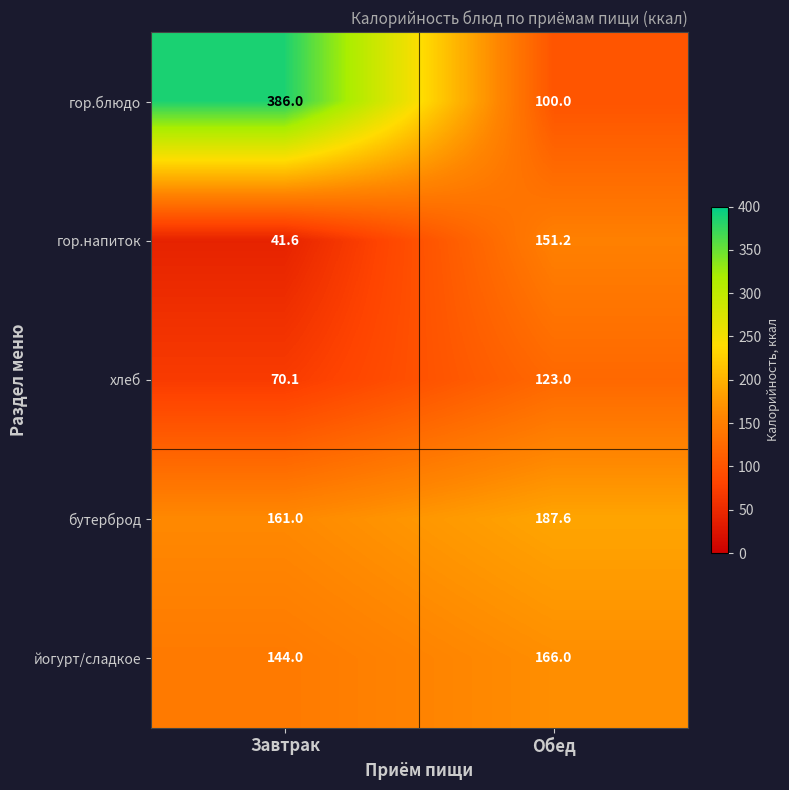

Reading left to right, what are all the values shown in this chart?

гор.блюдо: 386.0	100.0
гор.напиток: 41.6	151.2
хлеб: 70.1	123.0
бутерброд: 161.0	187.6
йогурт/сладкое: 144.0	166.0